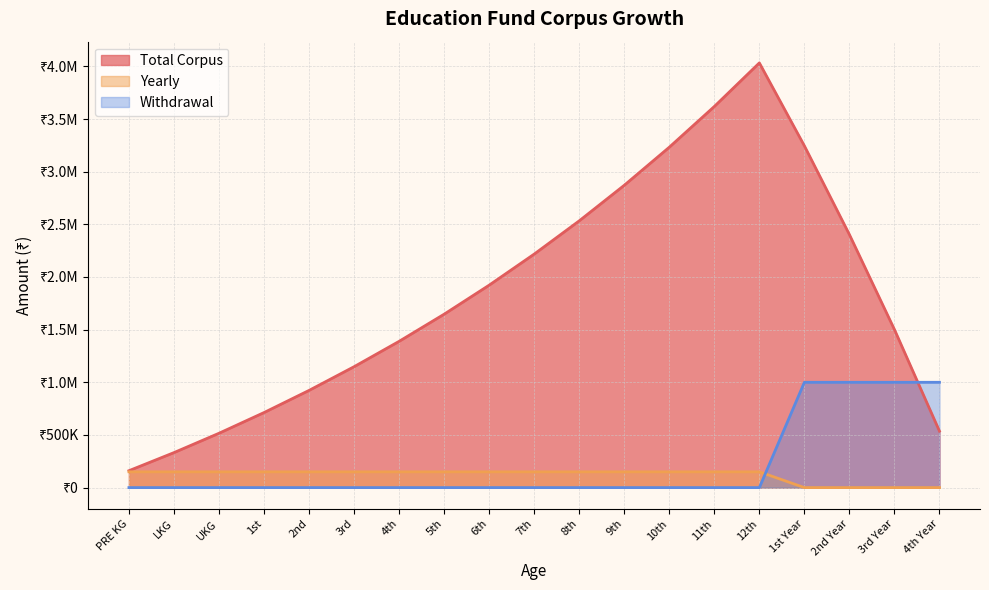

How many lines are shown in the chart?

3